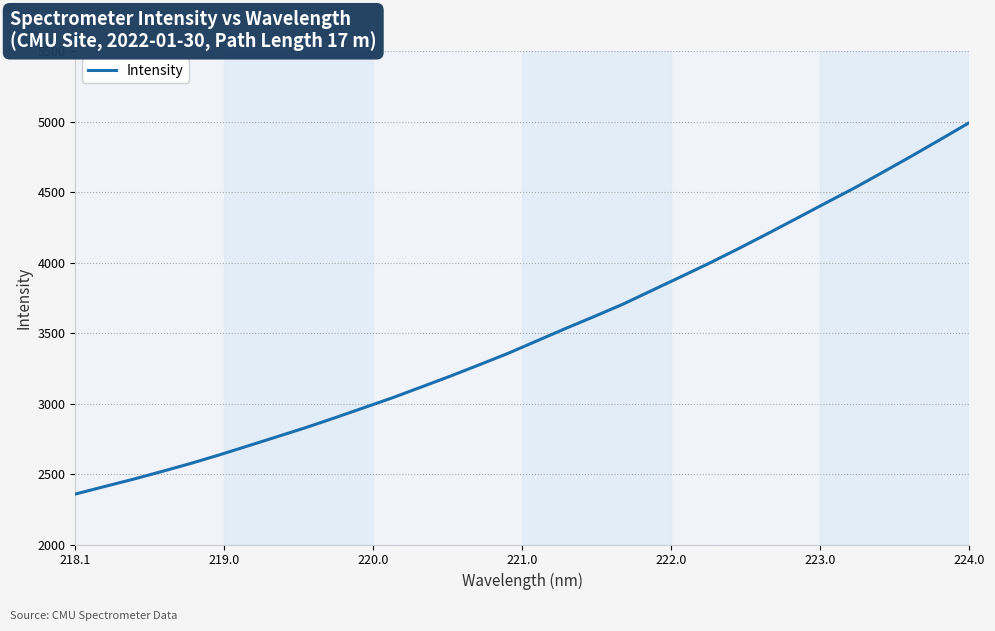

What is the difference between the maximum and minimum values?

2634.3